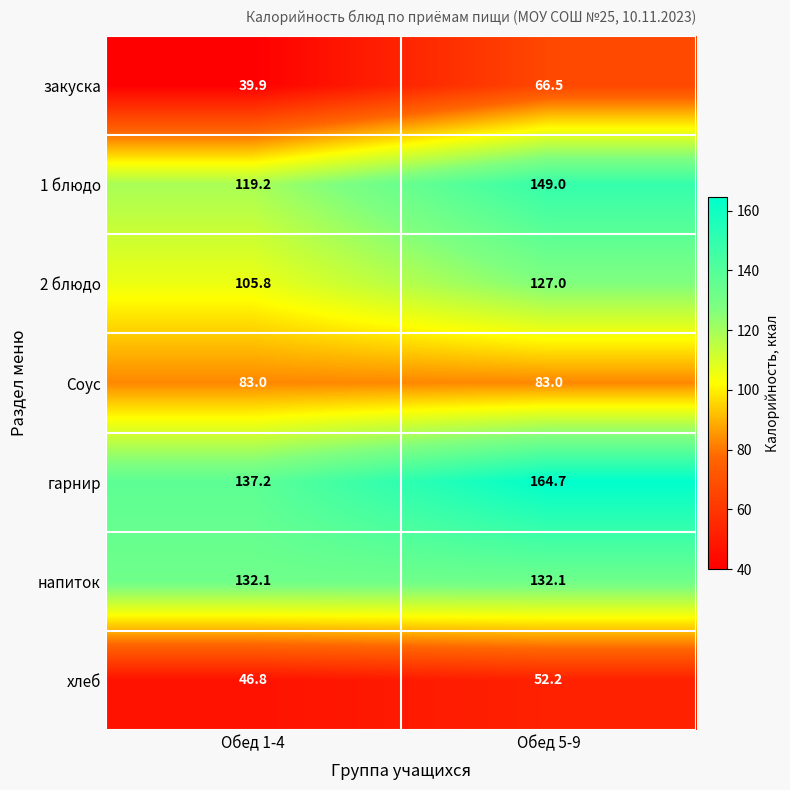

Which series changed the most between Обед 1-4 and Обед 5-9?

1 блюдо